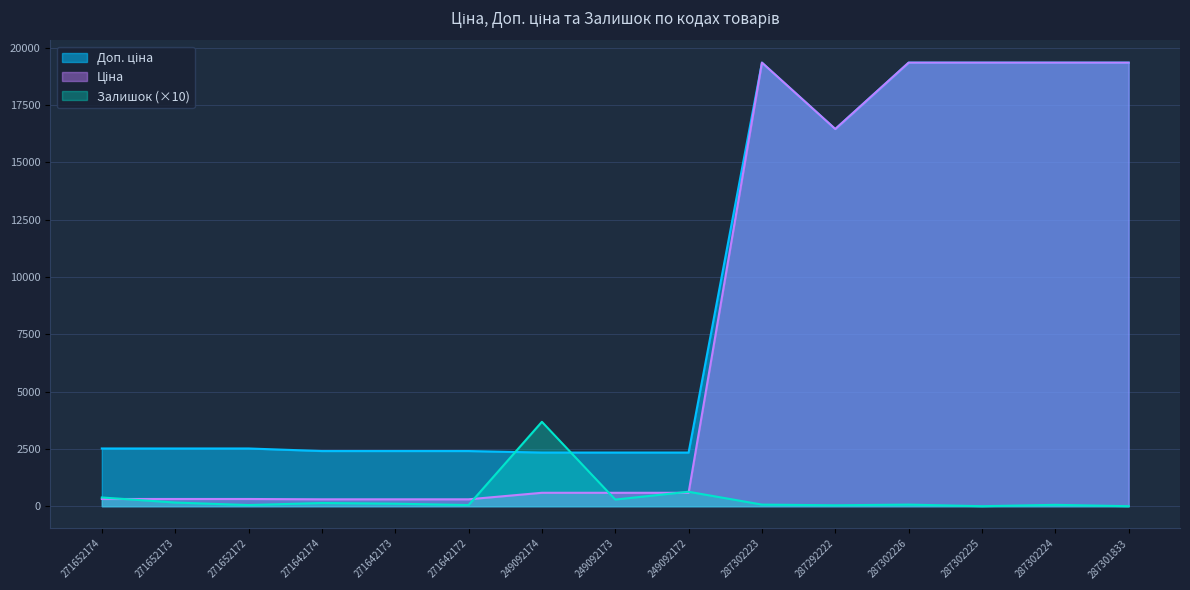

After their last crossing, which series has the higher values: Залишок or Ціна?

Ціна